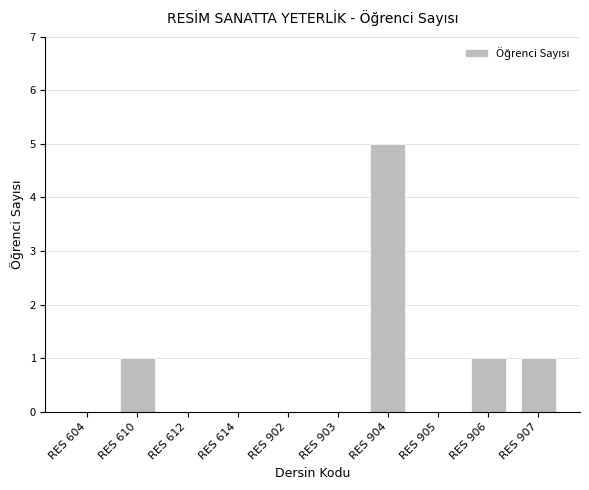

The value at RES 612 is 0. True or false?

True